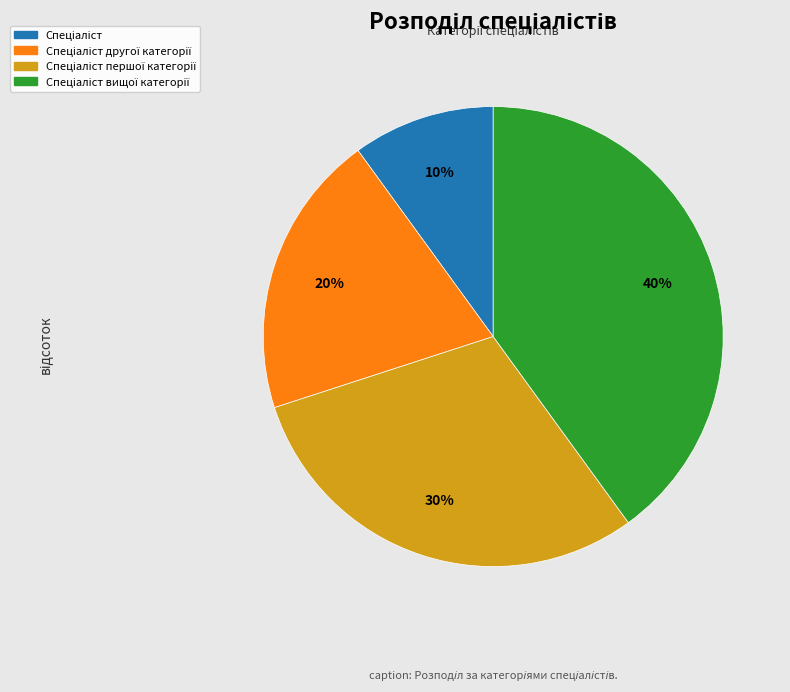

To the nearest percent, what is the difference between the largest and smallest slice percentages?

30%